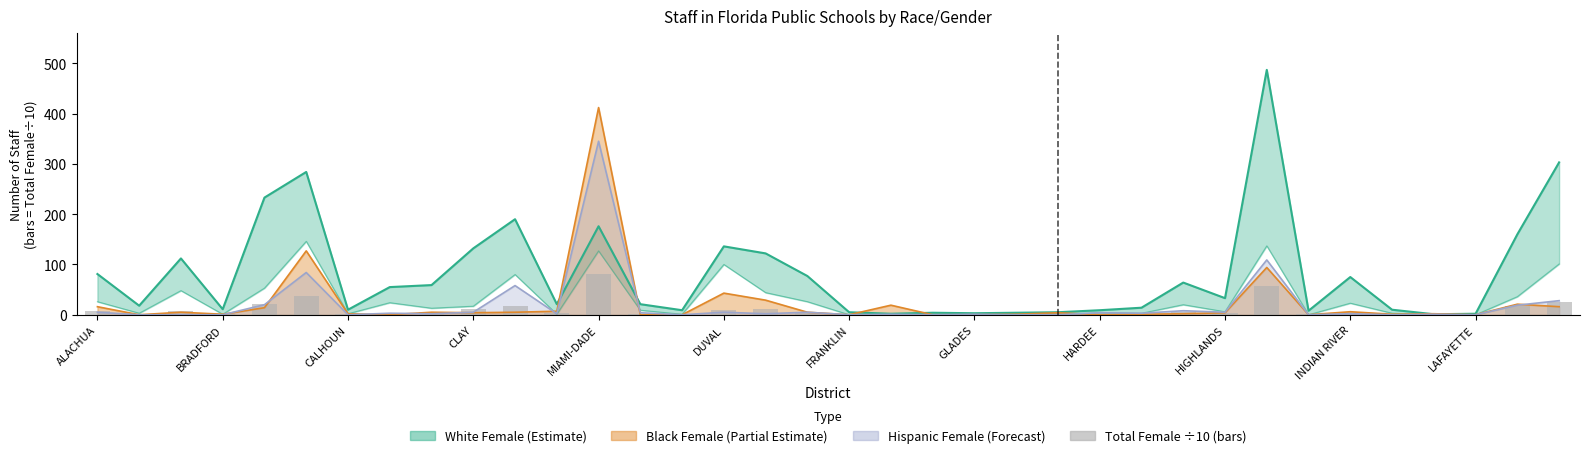

What is the ratio of the value at 28 to the value at 27?

16.1